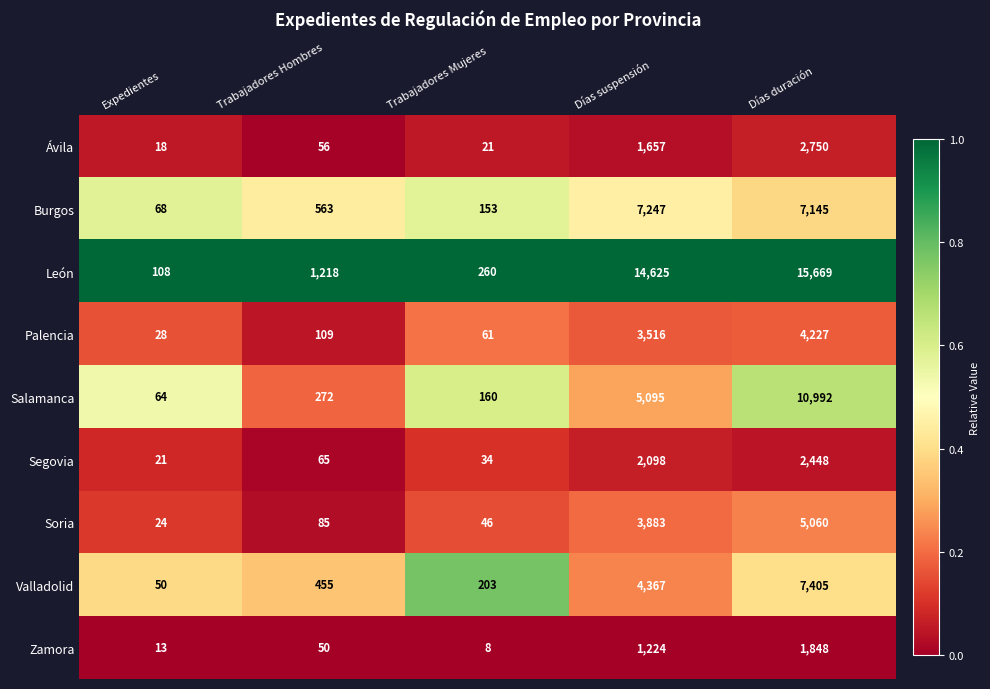

The value of Salamanca at Trabajadores Mujeres is 214. True or false?

False